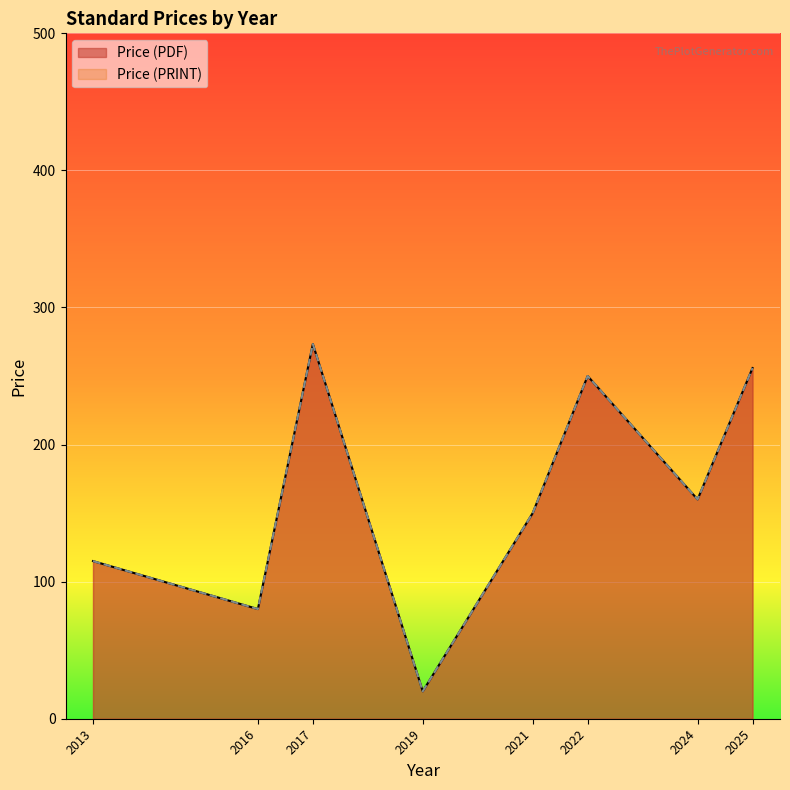

Which series has the largest total across all categories?

Price (PDF)